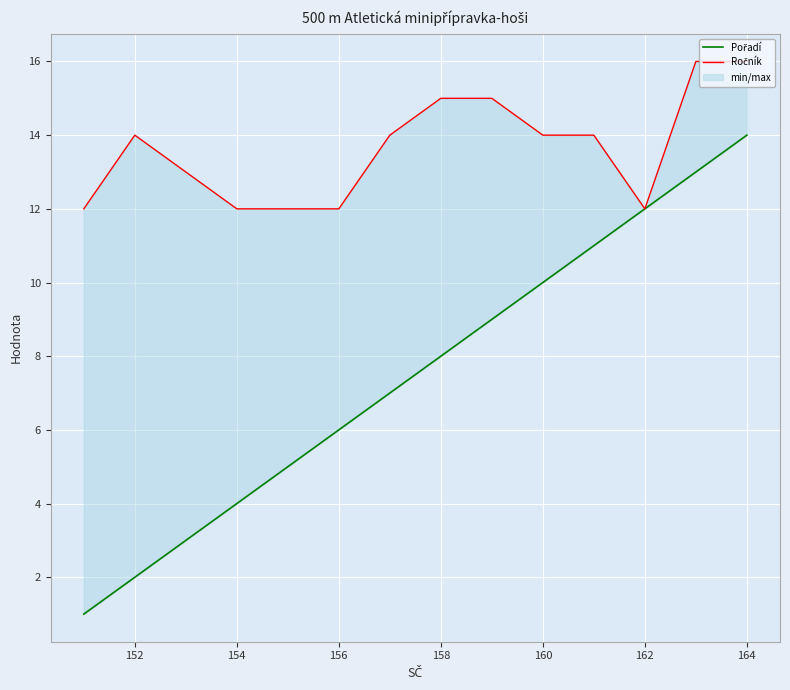

The value of Ročník at 160 is 14. True or false?

True